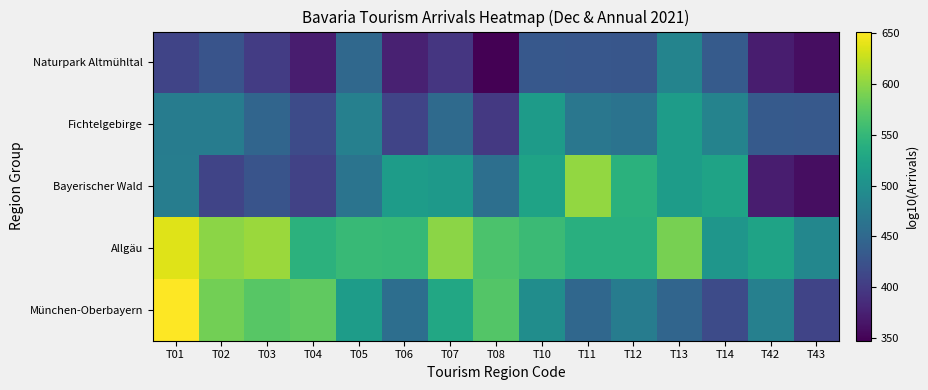

What is the total value across all series at T13?

25.5